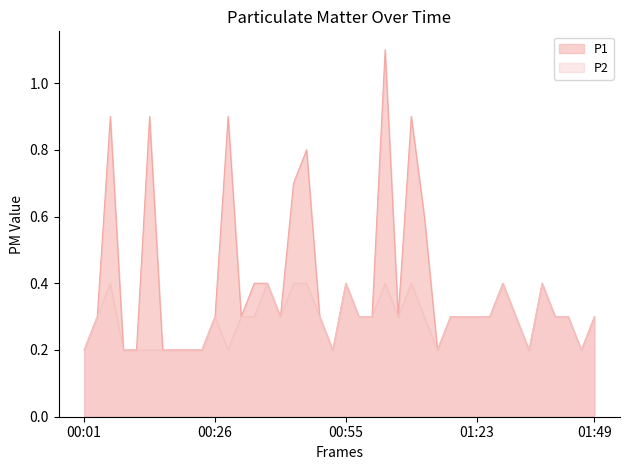

At how many categories does at least one series exceed 0?

40